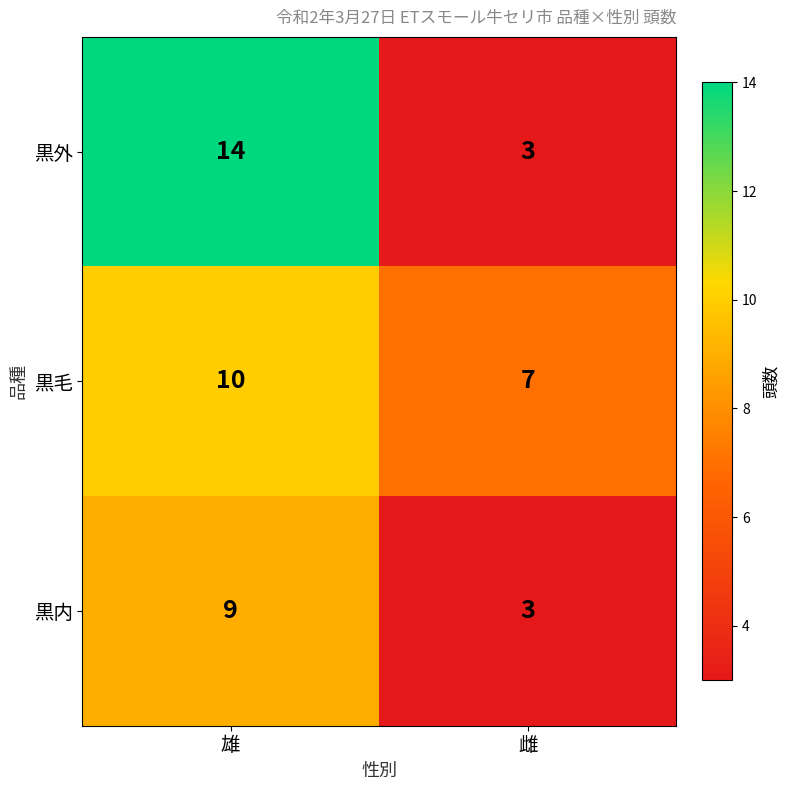

Rank the categories by 黒毛 value from highest to lowest.

雄, 雌